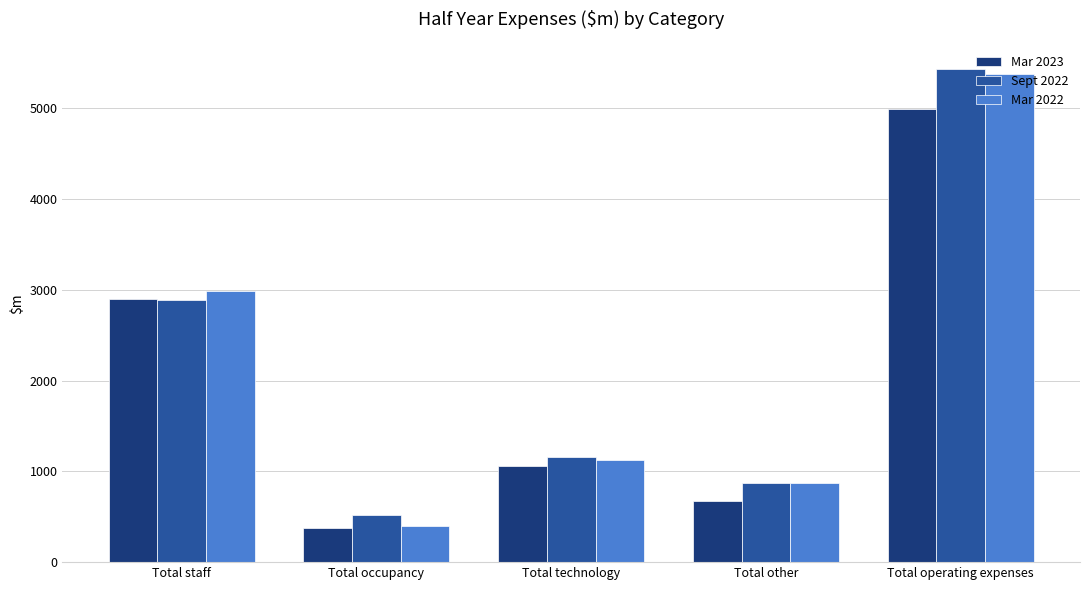

Which series has the widest spread of values?

Mar 2022